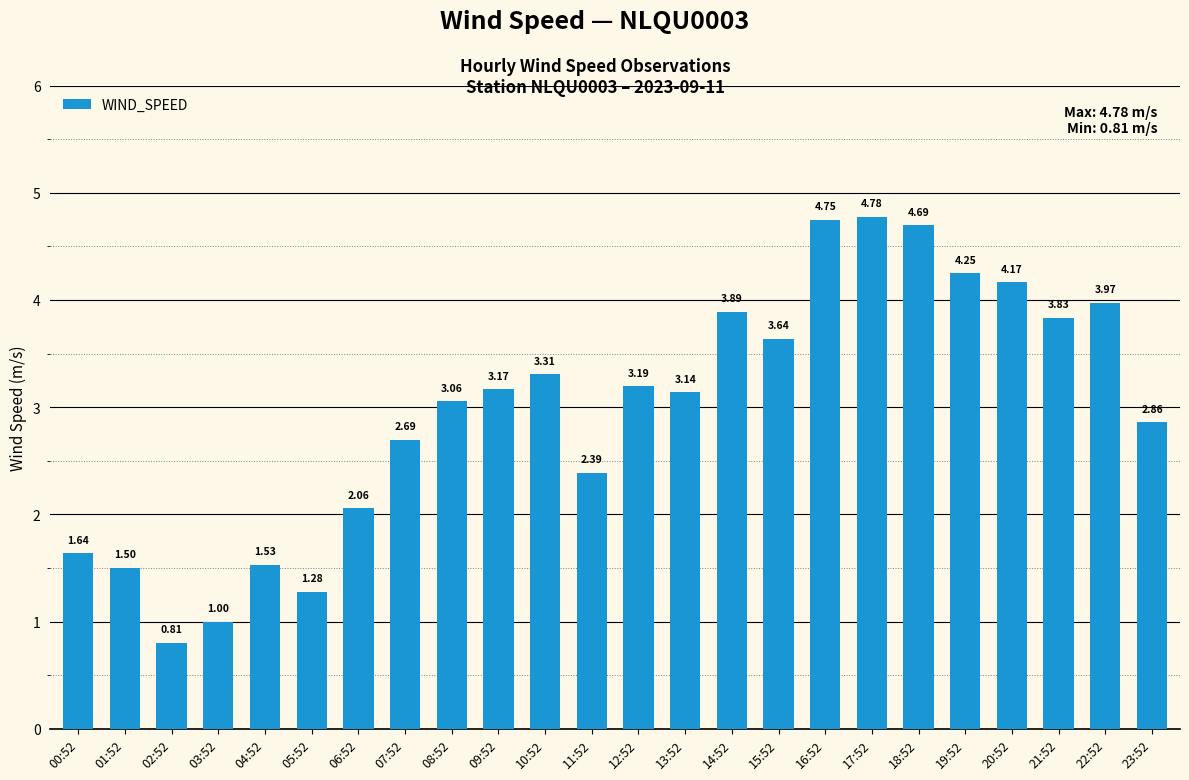

What is the change in value from 17:52 to 20:52?

-0.6